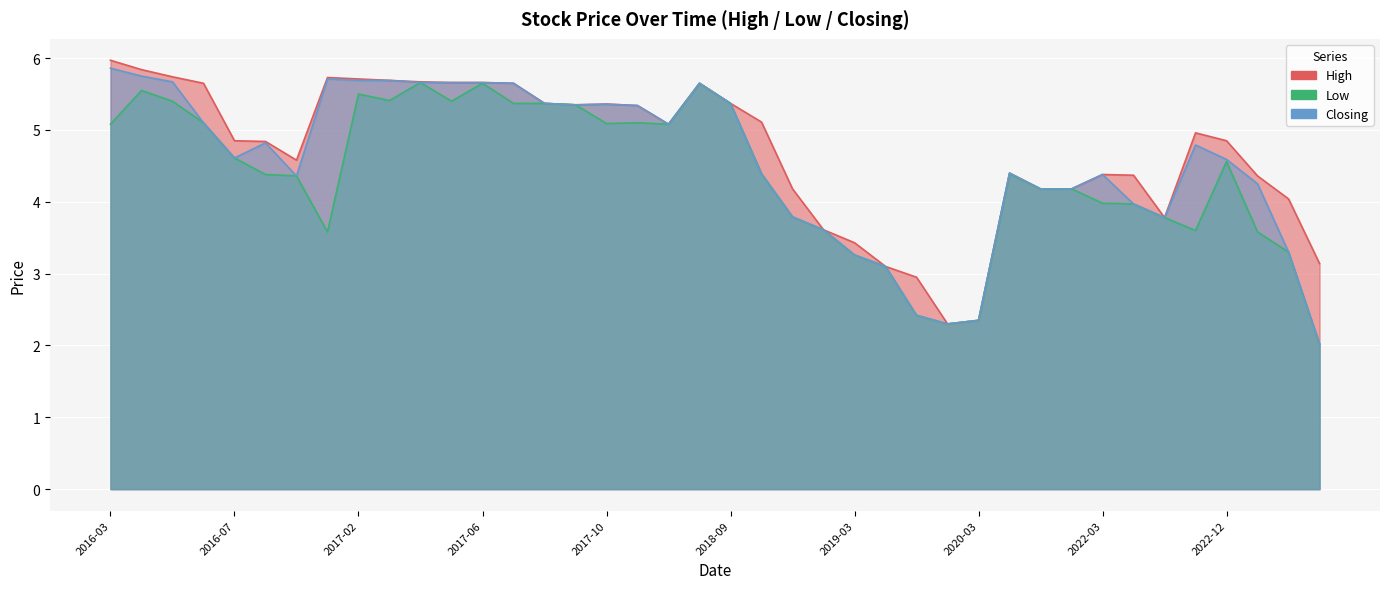

Rank the series at 2017-02 from lowest to highest value.

Low, Closing, High